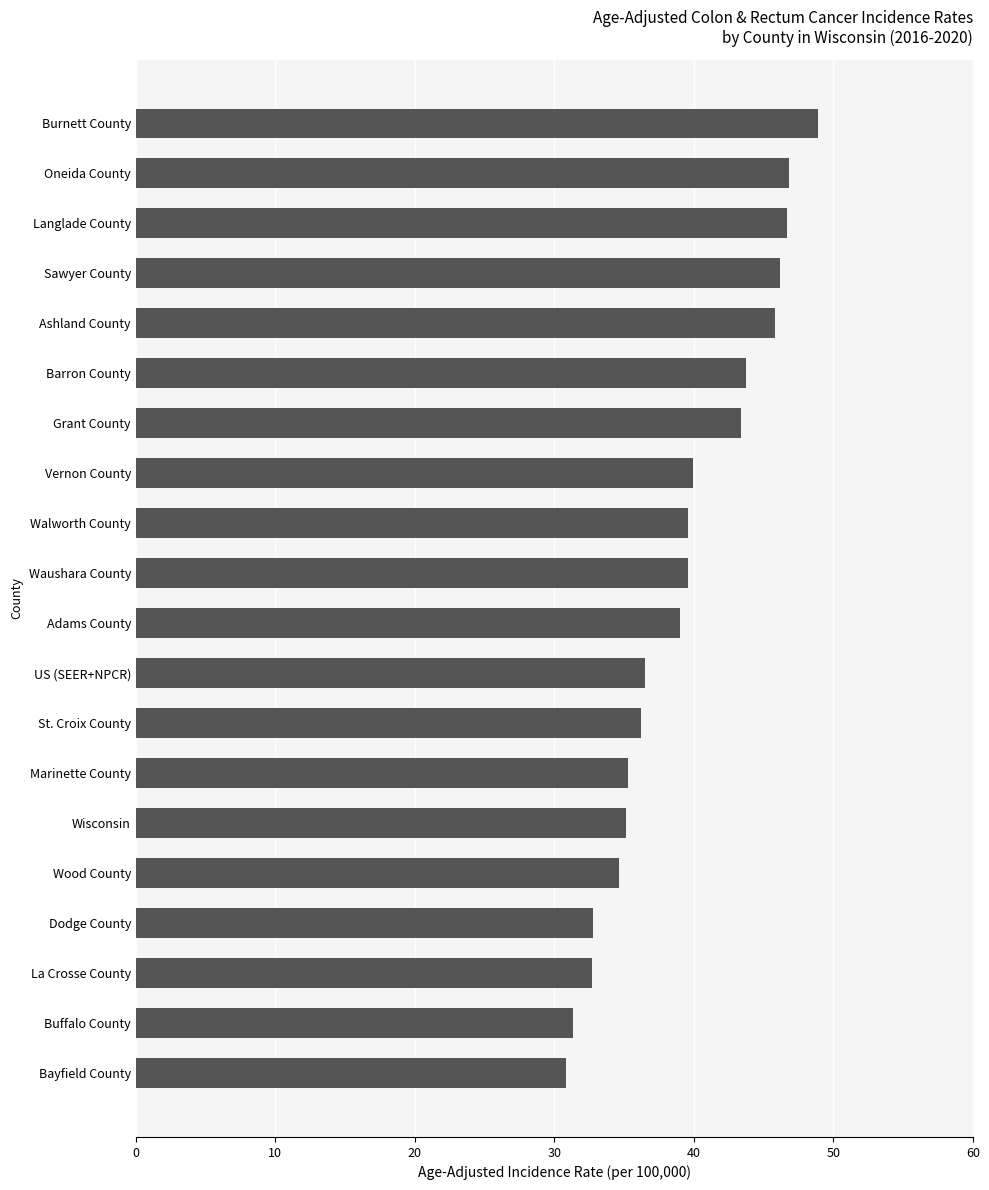

What is the sum of all values?

784.9